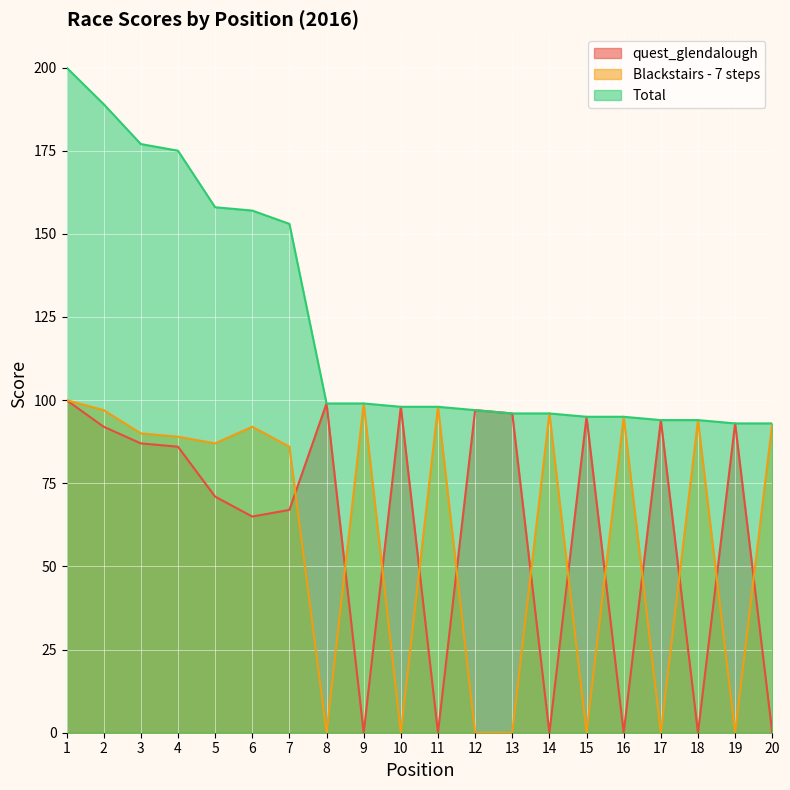

Read the quest_glendalough value at 7.

67